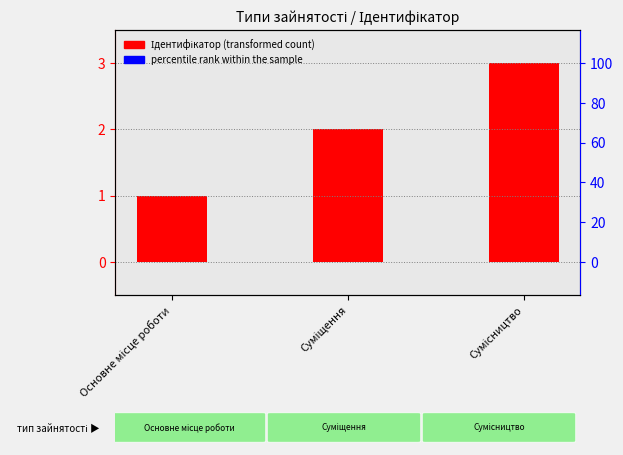

What is the label of the 3rd bar from the left?

Сумісництво